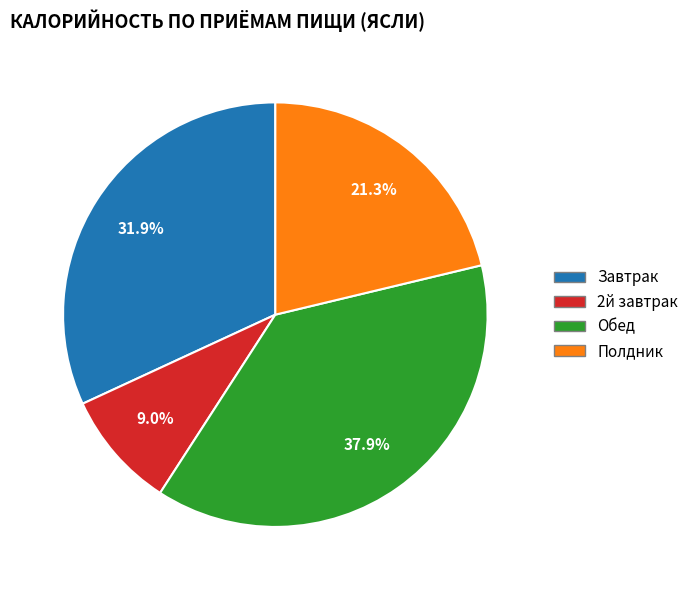

To the nearest percent, what is the difference between the Обед and Завтрак slice percentages?

6%